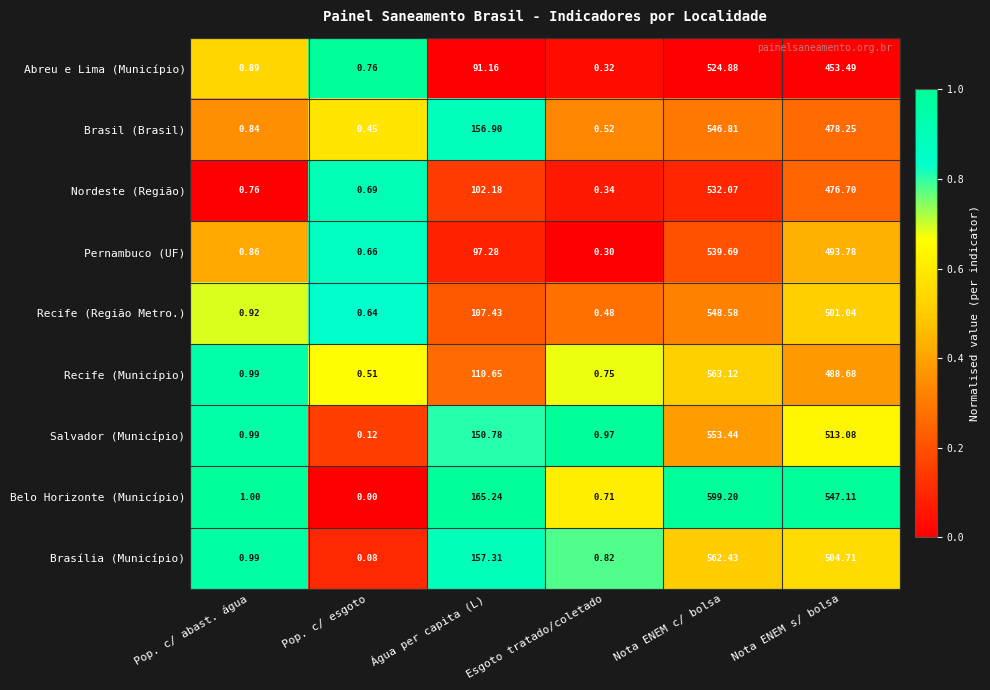

Which category has the highest value in the Salvador (Município) series?

Nota ENEM c/ bolsa